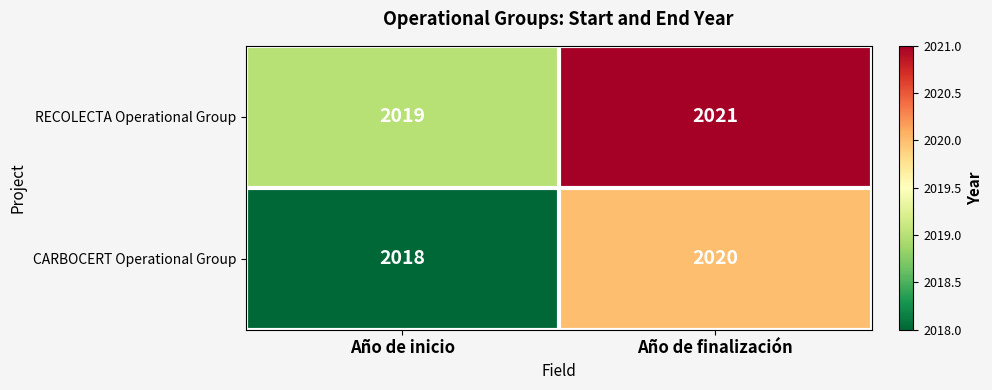

Reading right to left, list all the values displayed in this chart.

RECOLECTA Operational Group: 2021	2019
CARBOCERT Operational Group: 2020	2018